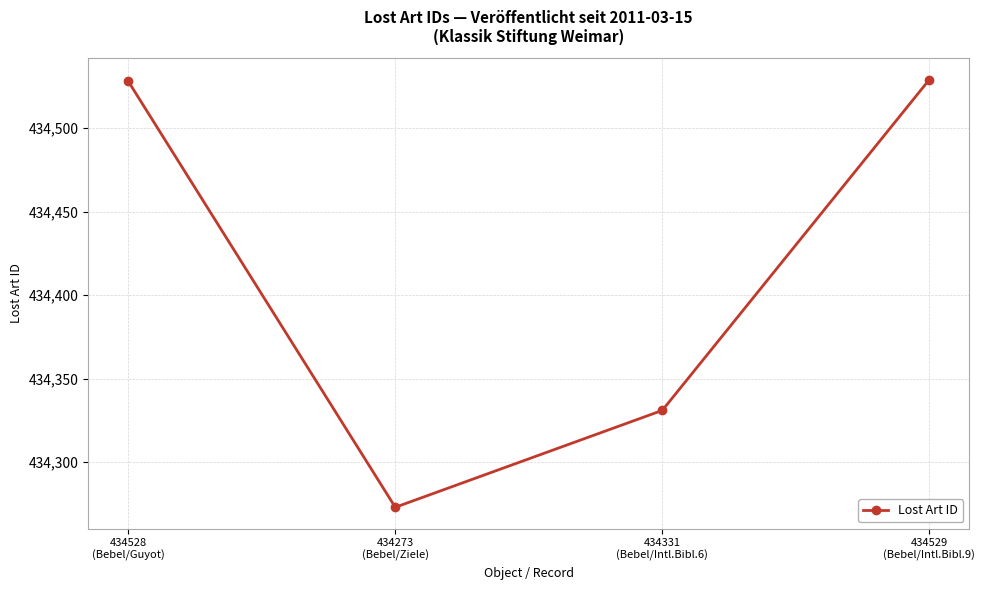

What is the value of the 3rd point from the left?

434331